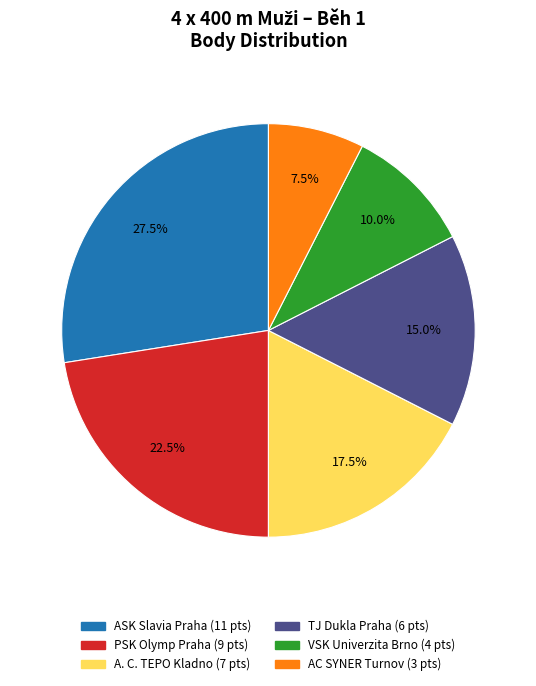

Does A. C. TEPO Kladno account for over 50% of the chart?

No